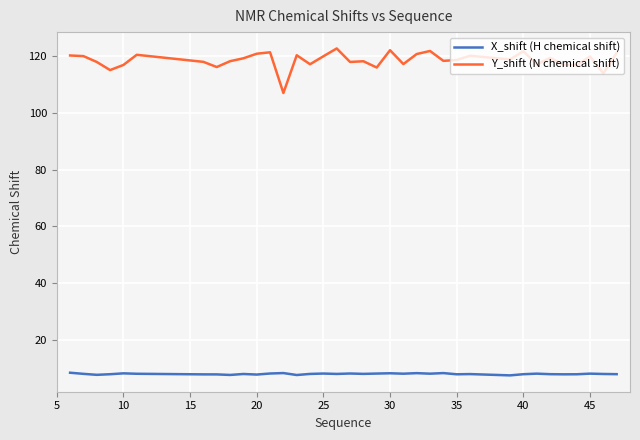

What is the maximum value shown in the chart?

122.7